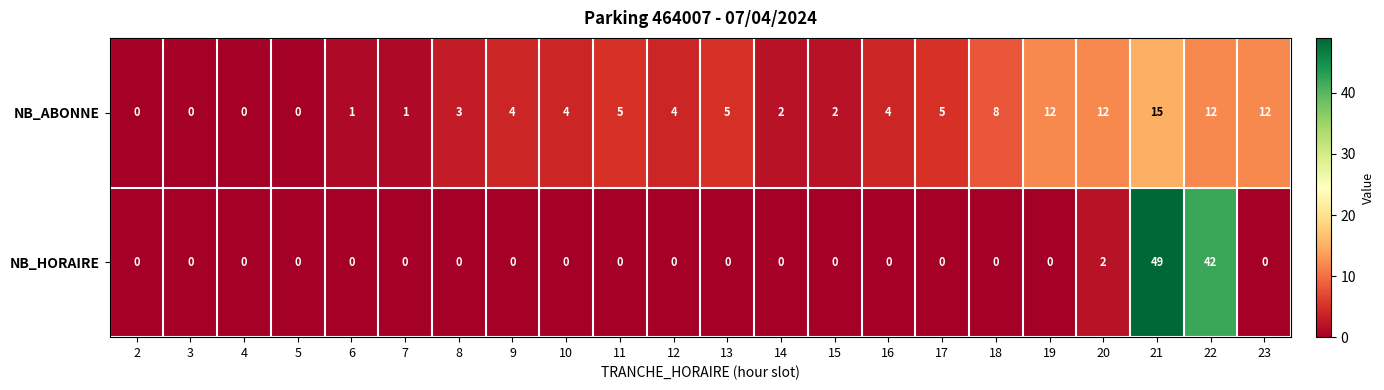

Which series changed the most between 6 and 20?

NB_ABONNE